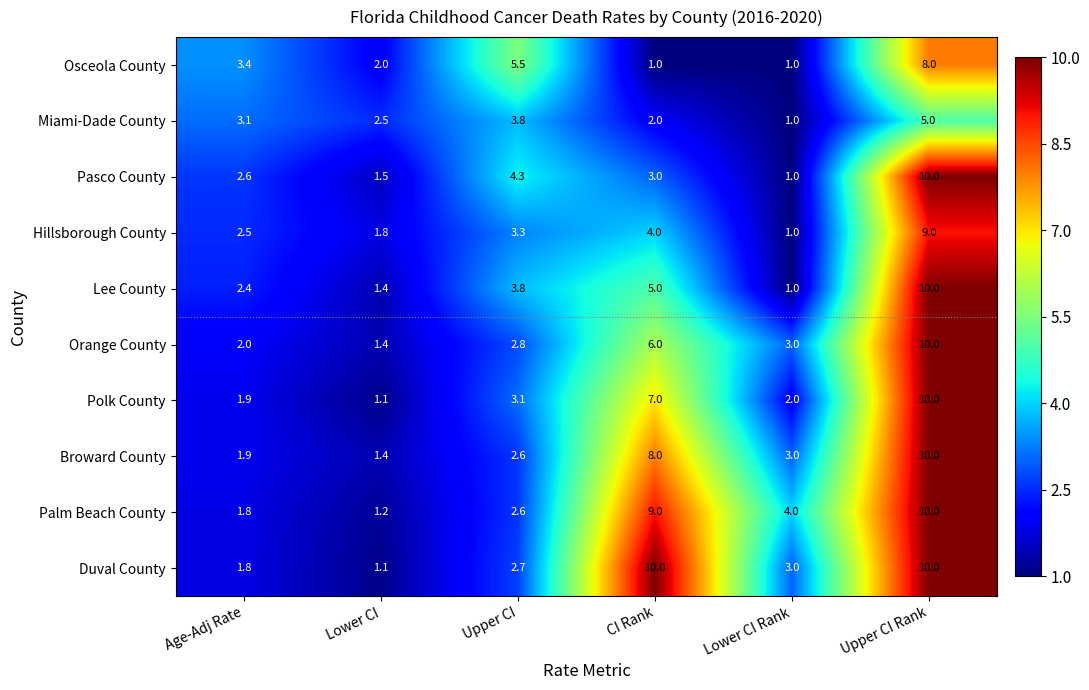

What is the maximum value for Duval County?

10.0